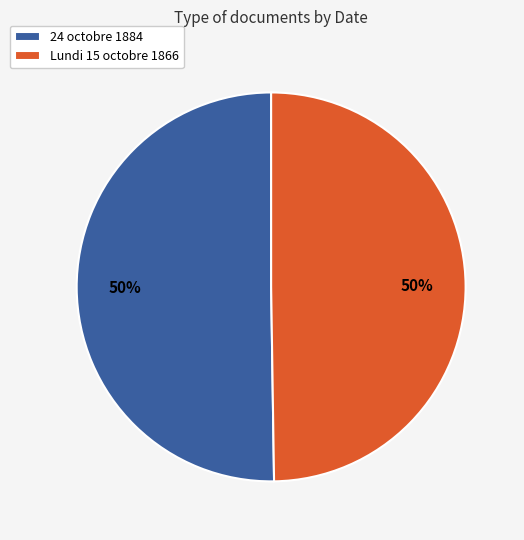

Approximately how many times larger is the value at Lundi 15 octobre 1866 compared to 24 octobre 1884?

1.0